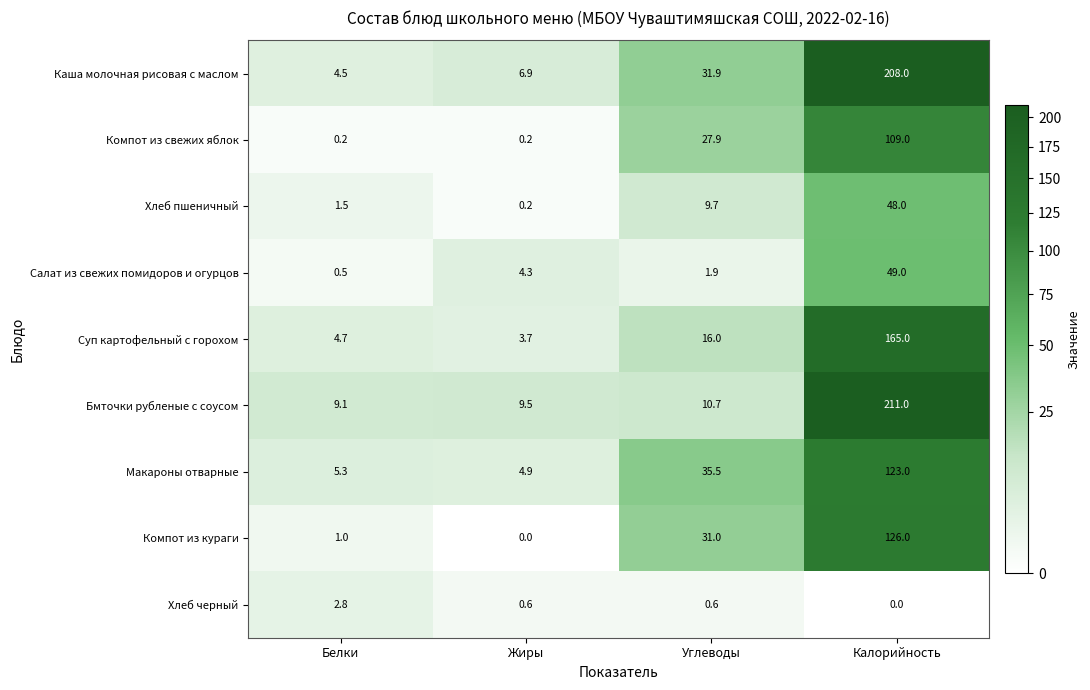

Between Белки and Жиры, which series saw the biggest shift?

Салат из свежих помидоров и огурцов